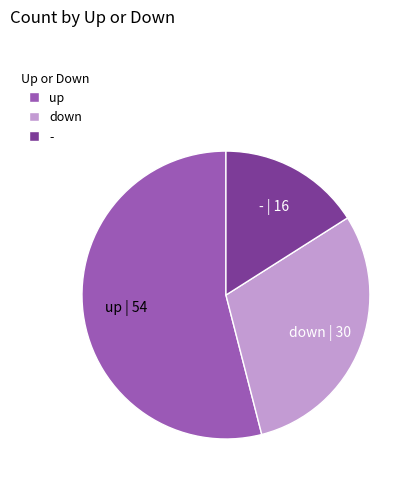

Is the sum of up and down greater than half?

Yes